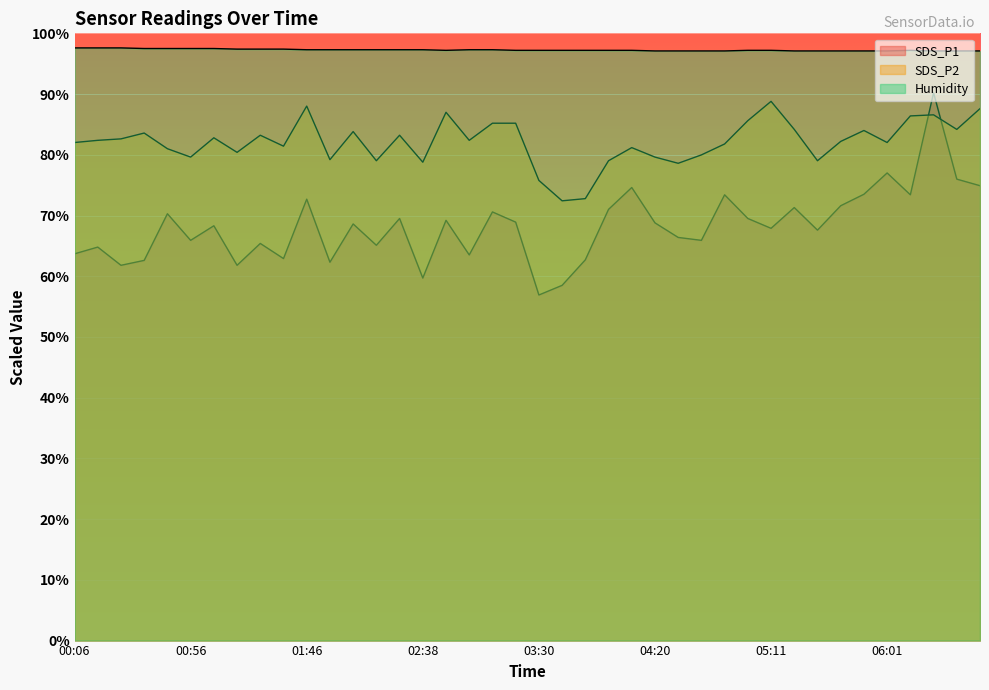

In SDS_P2, how many points are higher than both neighbors (excluding endpoints)?

11